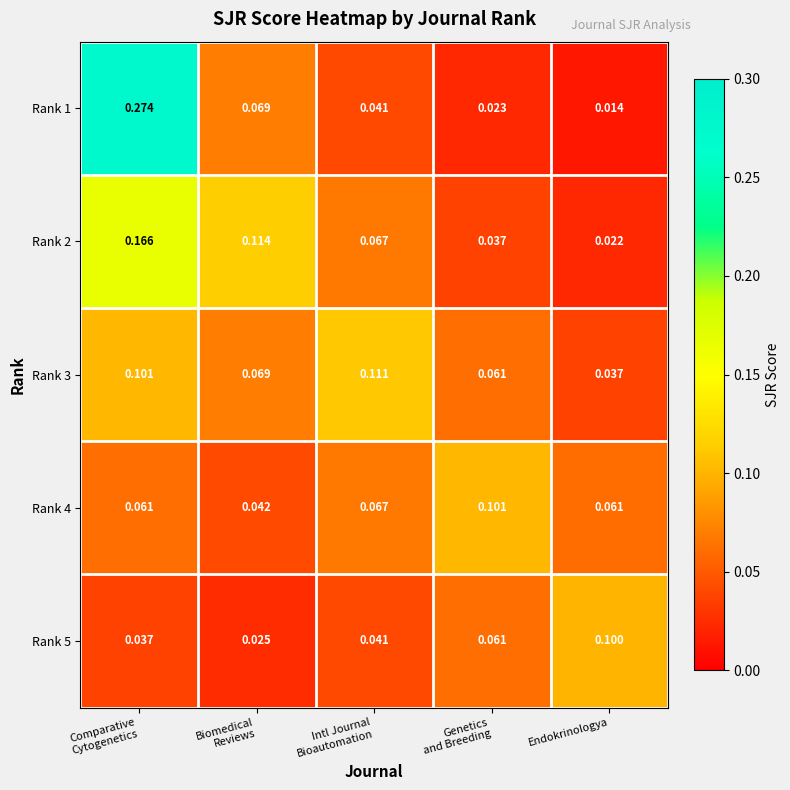

At which label is Rank 1 closest to 0?

Endokrinologya